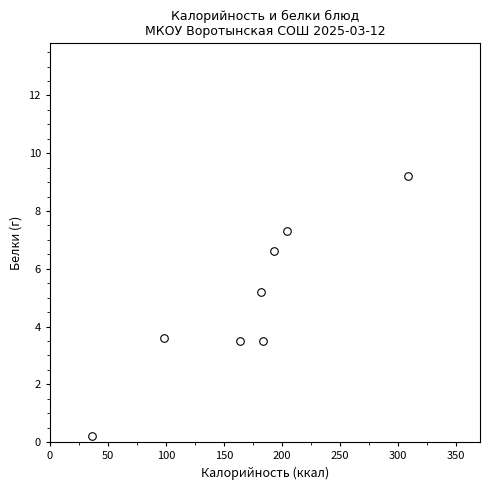

What is the average Y value?

4.9